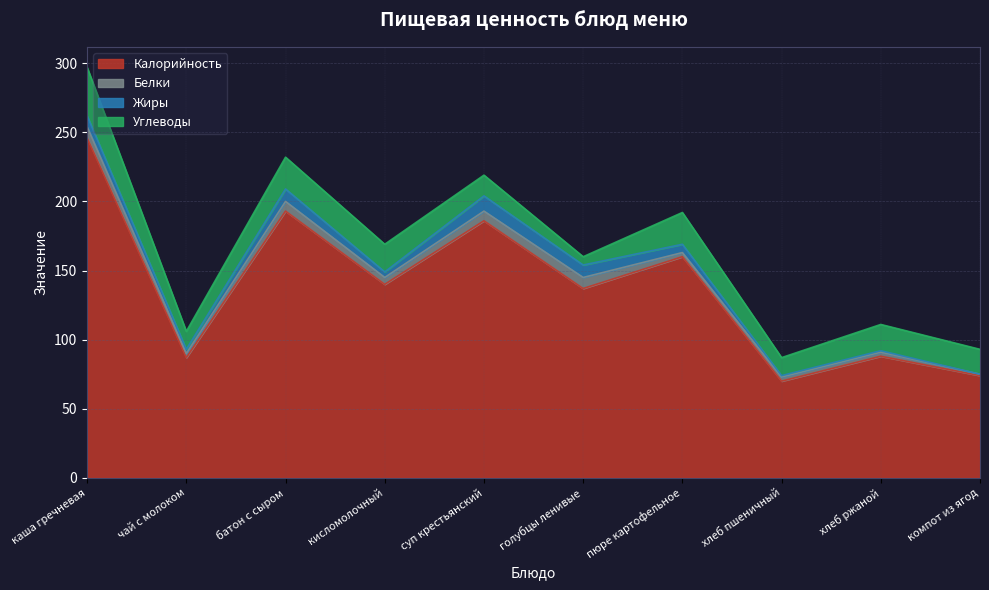

Is it true that Жиры equals 11 at суп крестьянский?

True